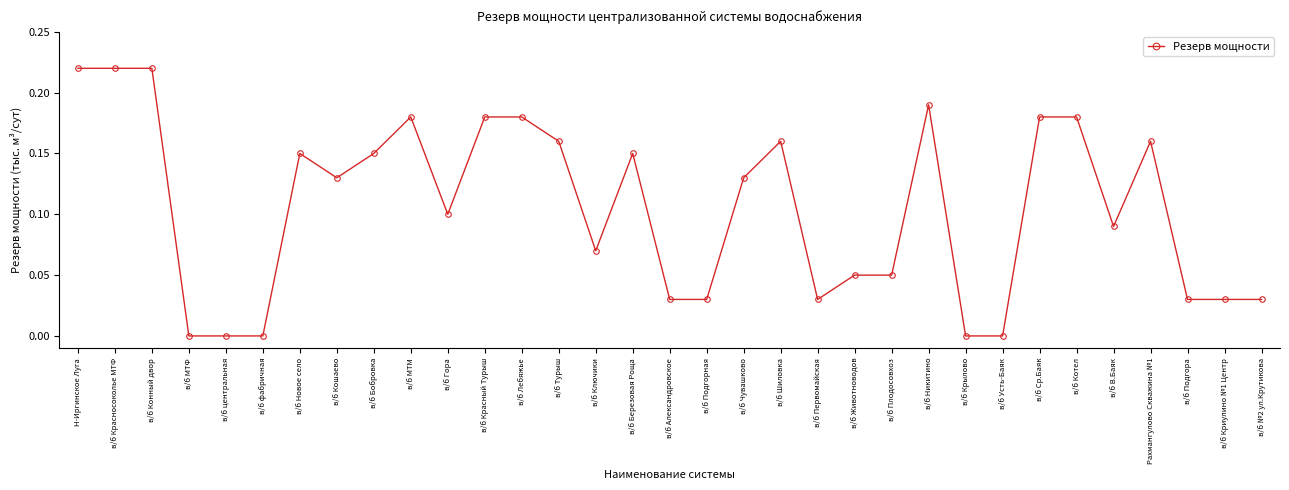

How many series are shown in this chart?

1